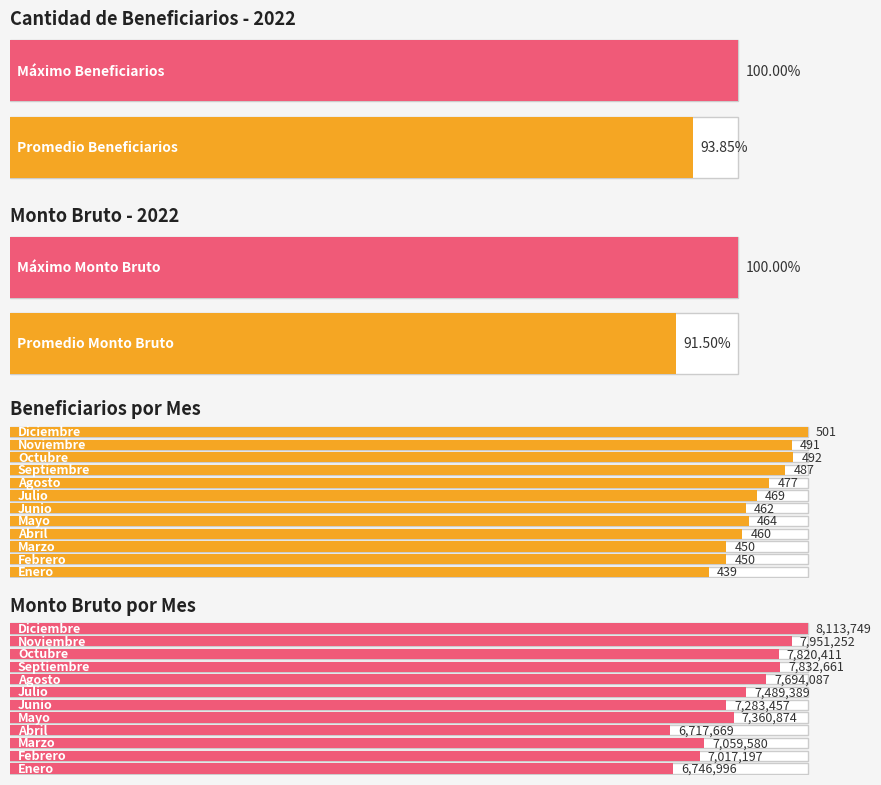

At how many categories does at least one series exceed 4394676?

12